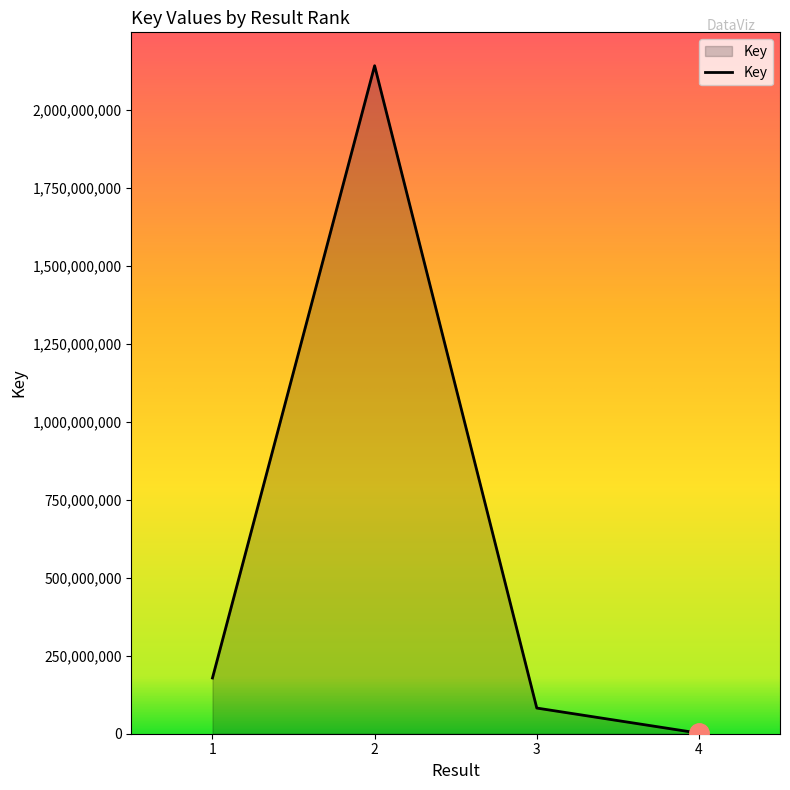

What is the sum of all values?

2405422974